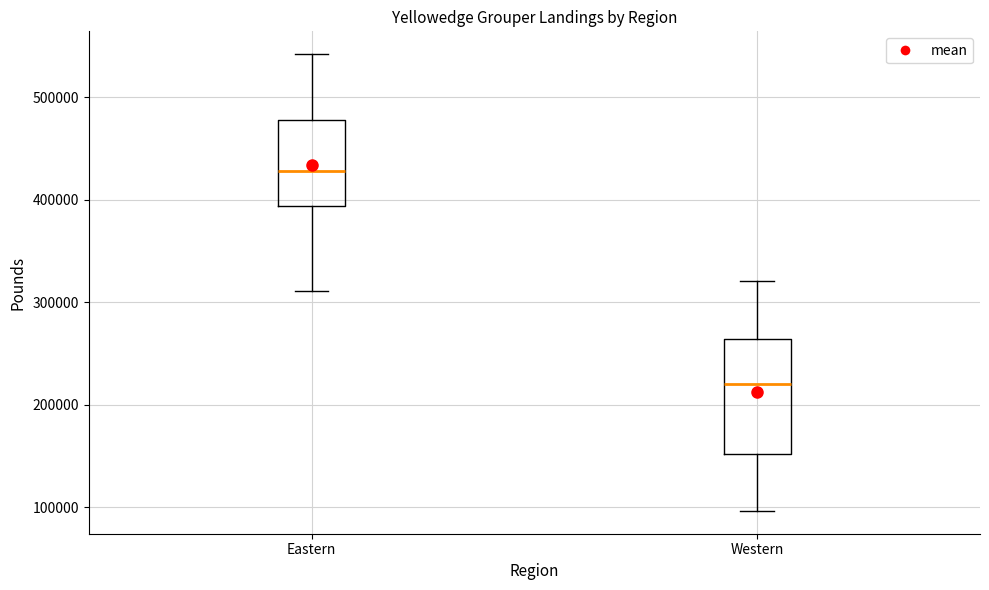

Where is the lower edge of the box for Western on the y-axis? The values are not printed on the chart, so give them approximately, as read against the axis.

150000